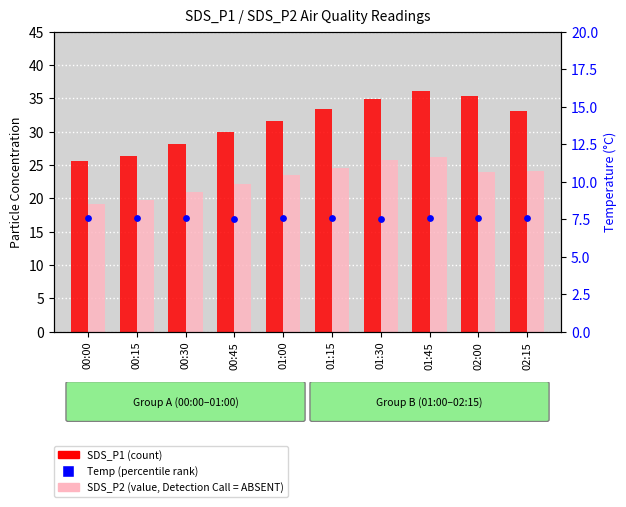

Is the value of SDS_P1 (count) at 02:00 greater than the value of SDS_P2 (value, Detection) at 02:15?

Yes